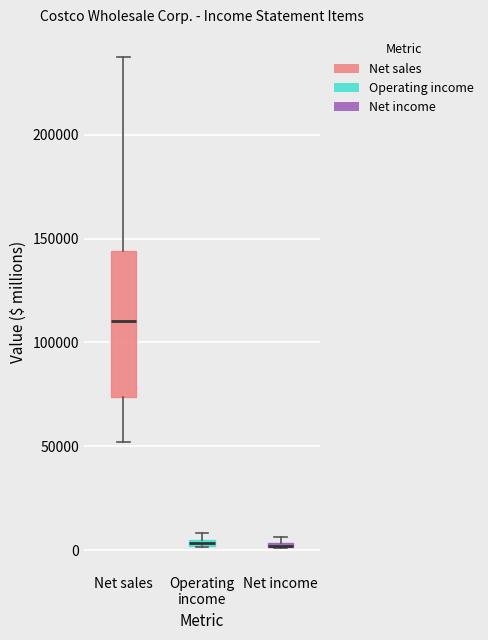

Which box is the tallest, from its lower edge to its upper edge?

Net sales